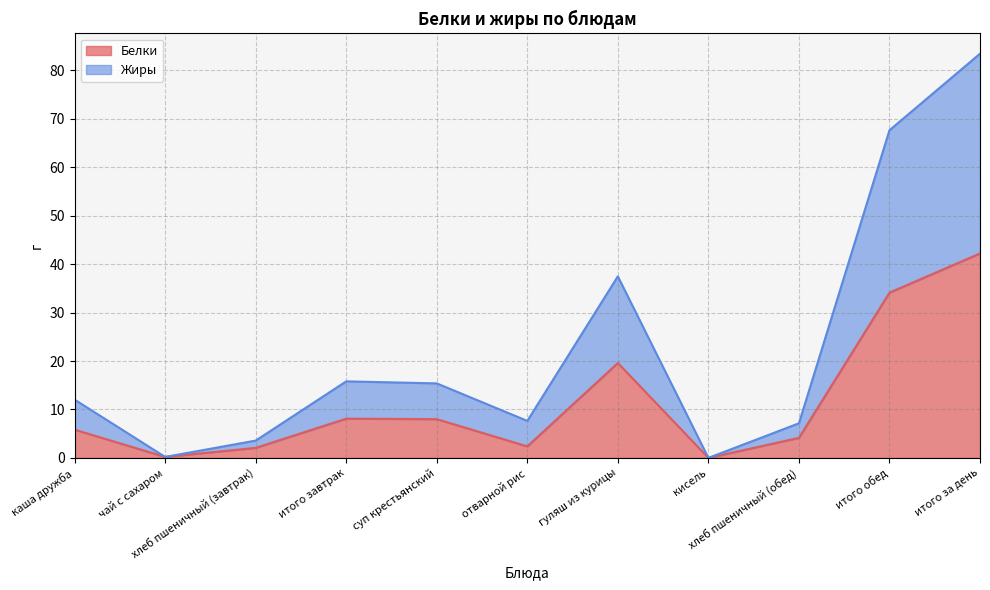

What is the label of the 5th point from the left?

суп крестьянский